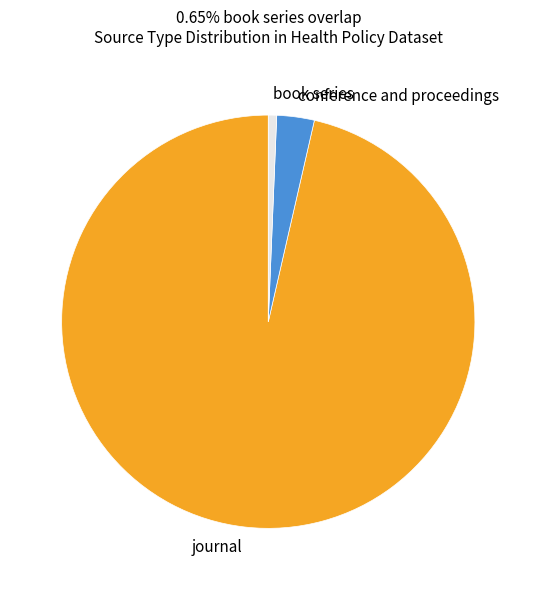

Rank the categories by value from highest to lowest.

journal, conference and proceedings, book series